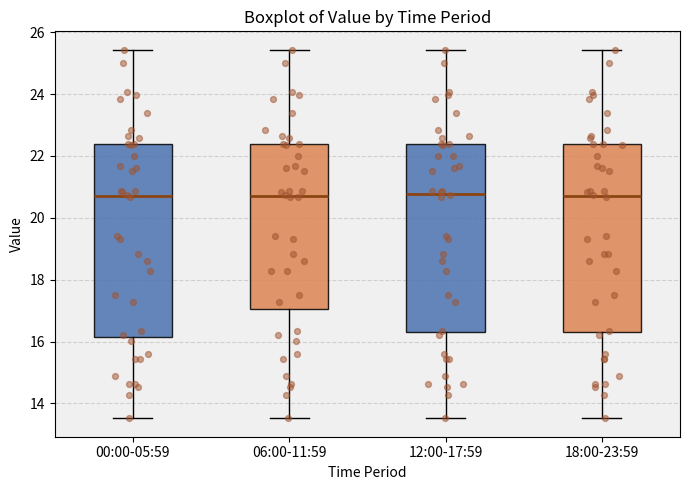

Reading left to right, transcribe this box plot: for each box, give where its median line is, the range the box spans, and where its two whiskers end, as read against the y-axis. The values are not printed on the chart, so give them approximately, as read against the axis.

00:00-05:59: median 20.8, box 16.2 to 22.4, whiskers 13.6 to 25.4
06:00-11:59: median 20.8, box 17.0 to 22.4, whiskers 13.6 to 25.4
12:00-17:59: median 20.8, box 16.4 to 22.4, whiskers 13.6 to 25.4
18:00-23:59: median 20.8, box 16.4 to 22.4, whiskers 13.6 to 25.4